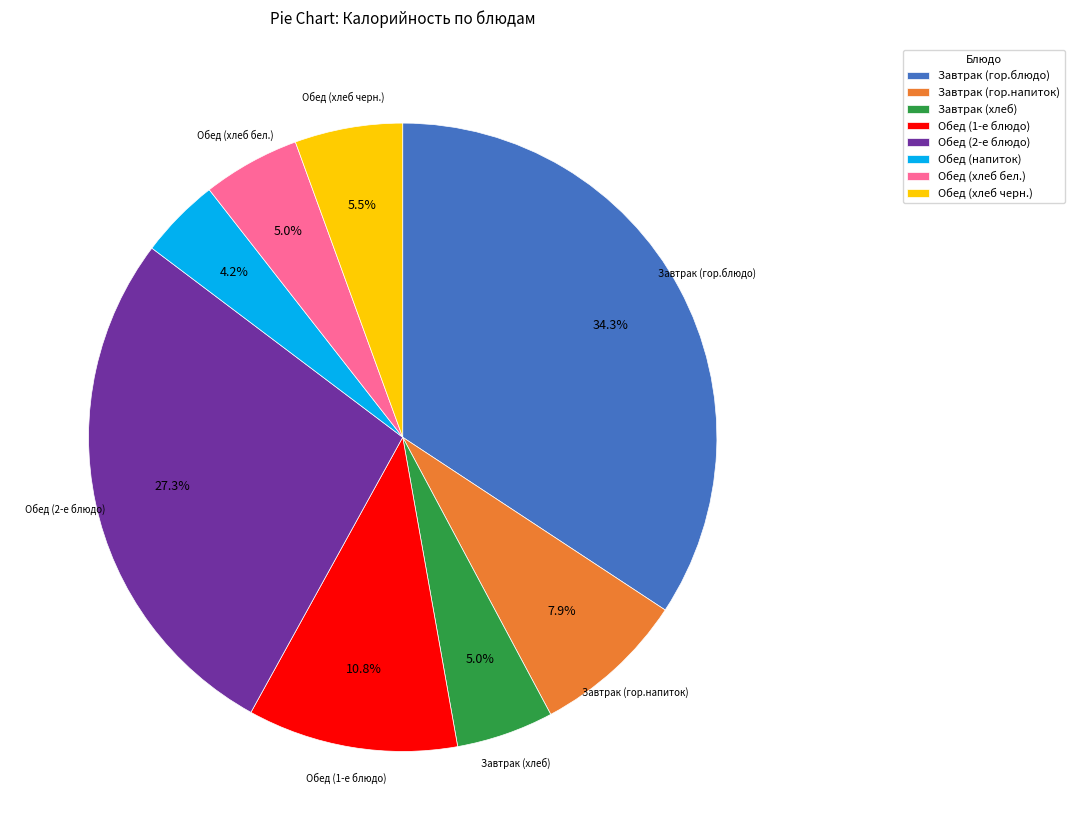

What percentage is the Завтрак (гор.напиток) slice, to the nearest percent?

8%